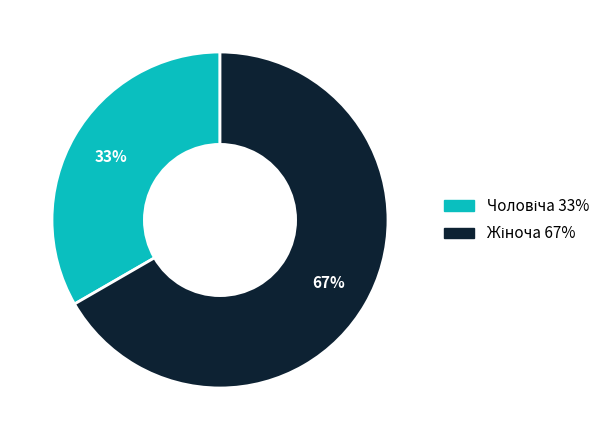

Does any single category account for the majority?

Yes